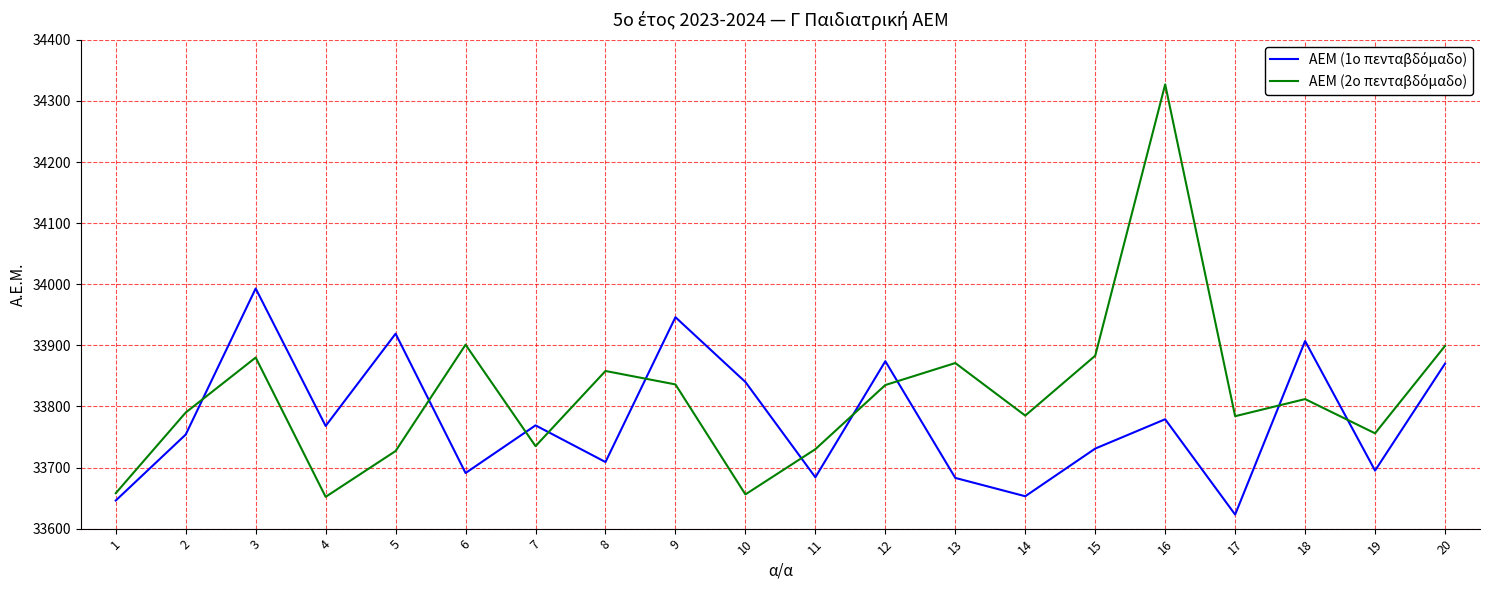

What is the spread (max minus min) of values at 7?

34